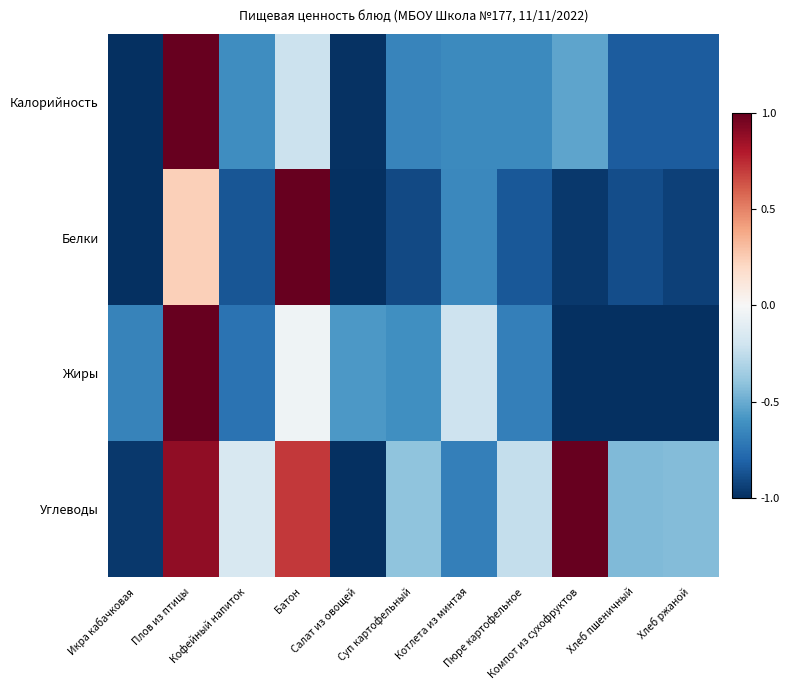

Which series has the widest spread of values?

Калорийность